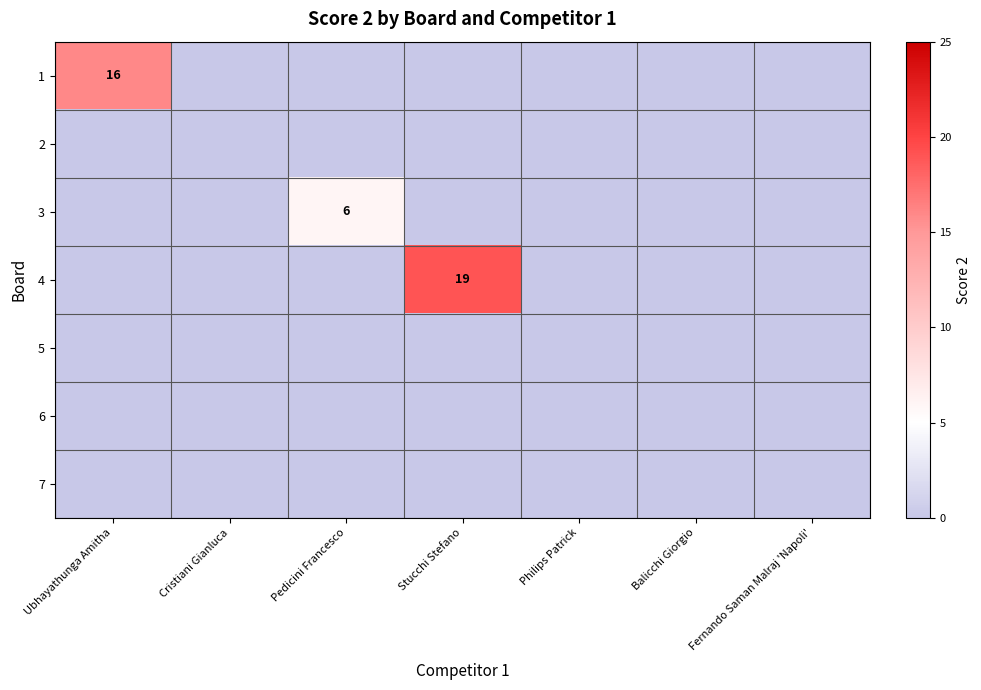

The 4 series shows 19 at Stucchi Stefano. True or false?

True